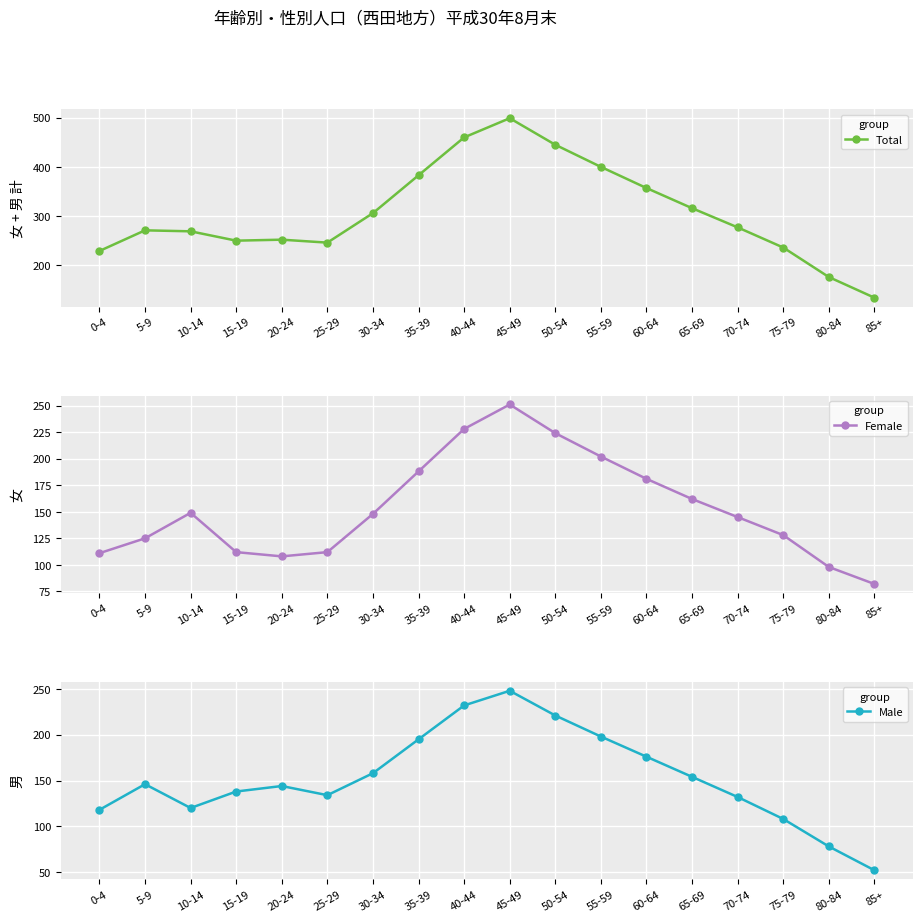

Which category has the highest value in the Total series?

45-49